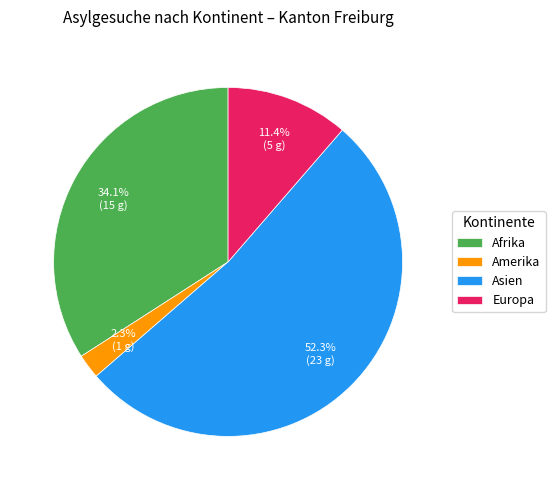

Which has a higher value, Asien or Amerika?

Asien